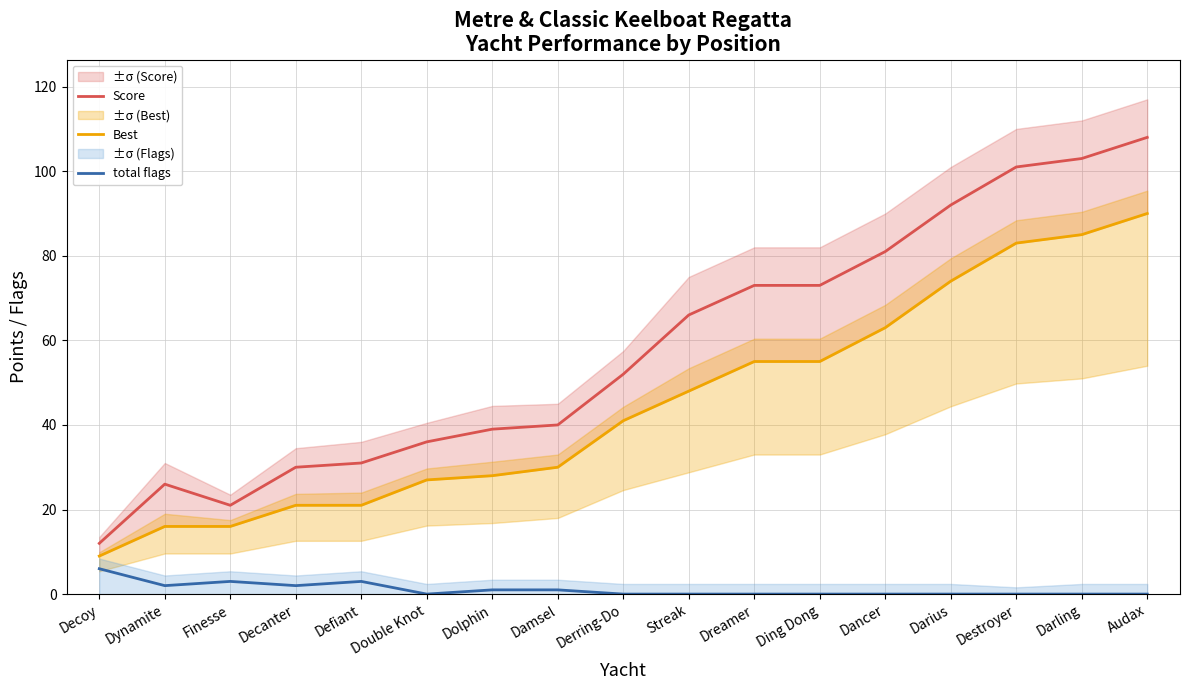

True or false: Score and Best cross at least once.

False